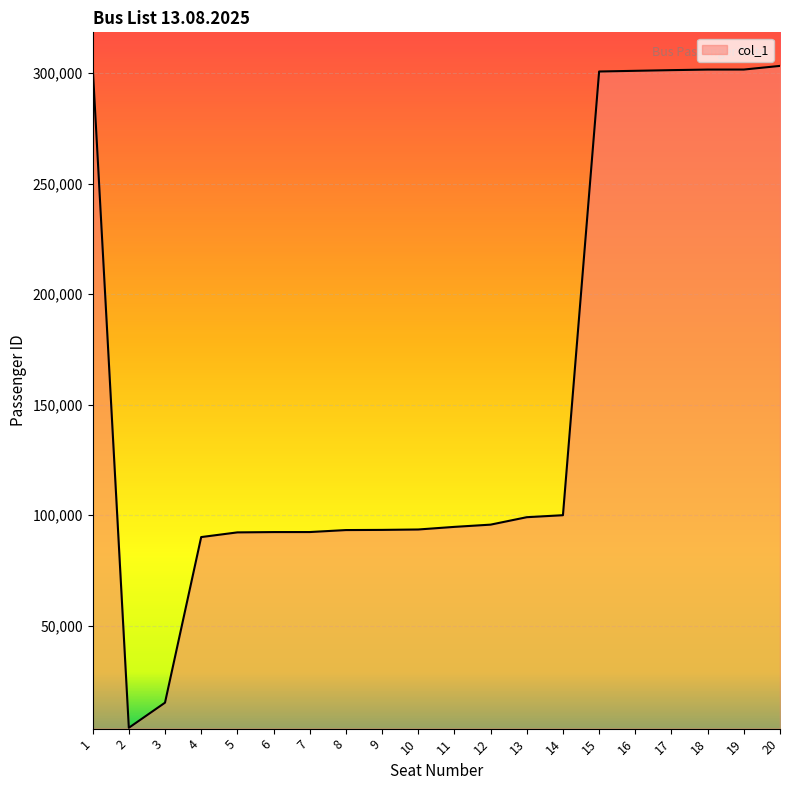

What is the approximate value at 13?

99057